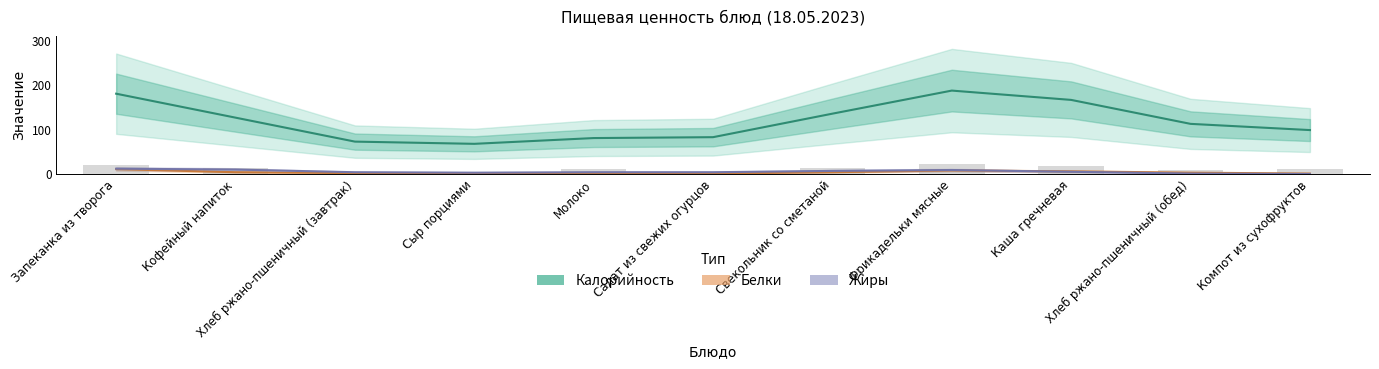

At which category does the chart reach its minimum across all series?

Компот из сухофруктов